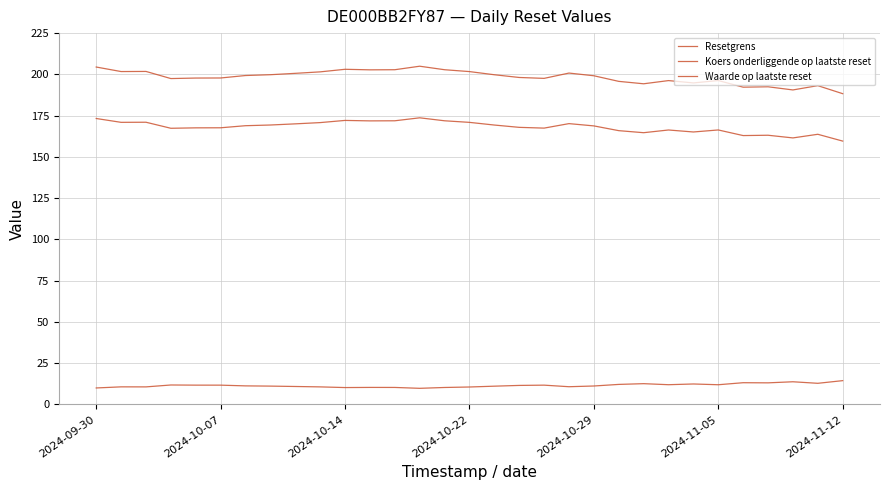

Does the chart have visible grid lines?

Yes